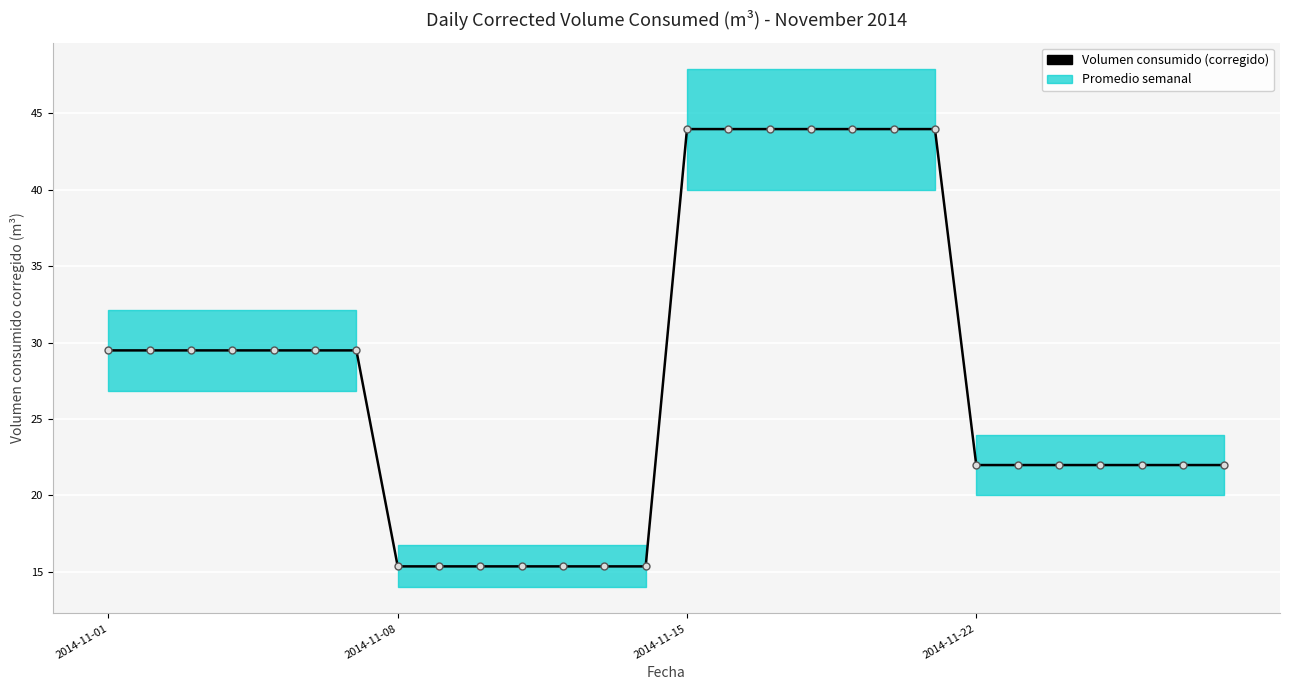

How many data points are less than 29?

14